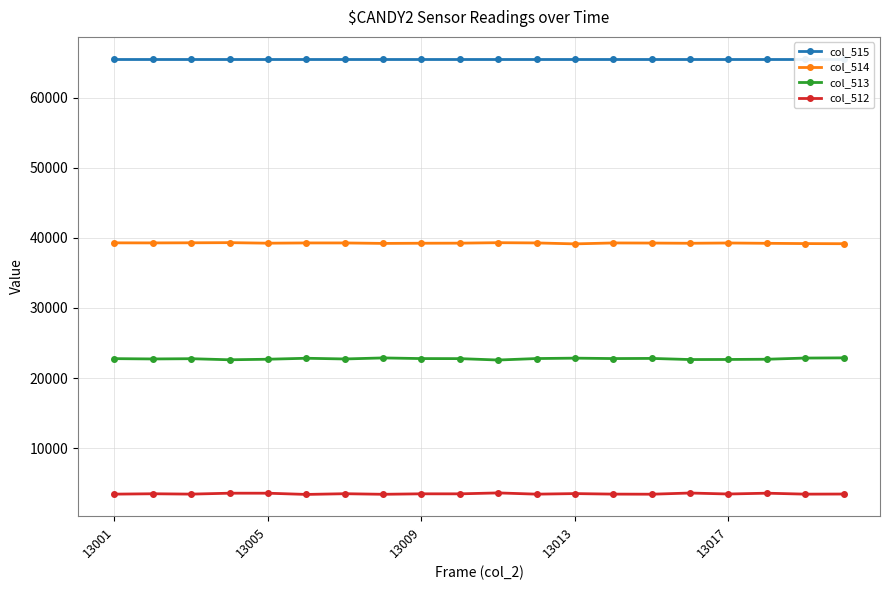

The col_514 series shows 70291 at 13017. True or false?

False